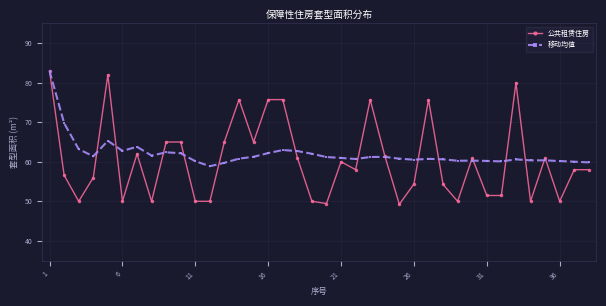

At how many categories does at least one series exceed 71?

8